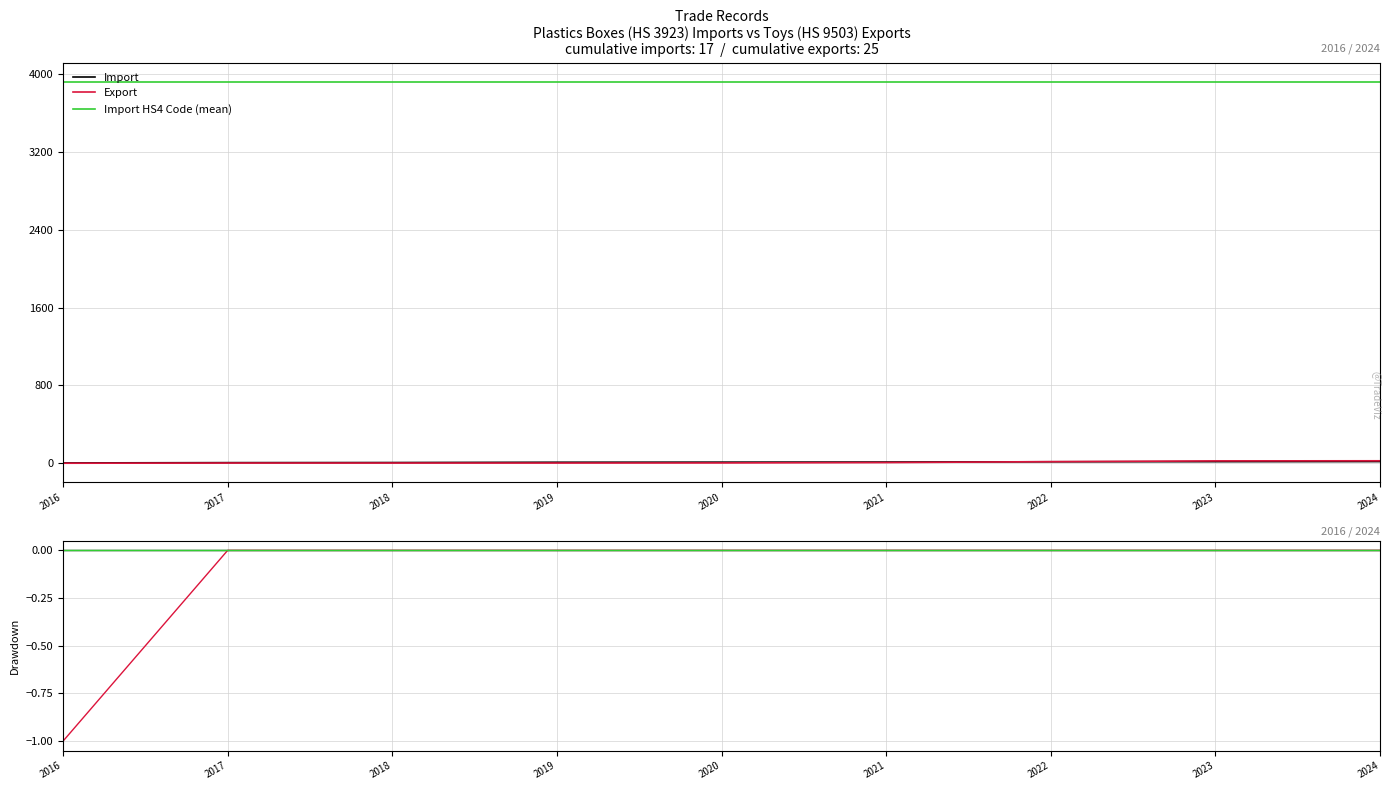

How many categories are shown in the chart?

9